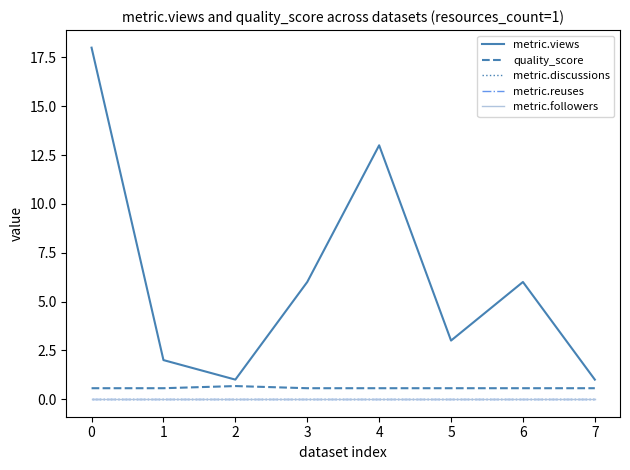

Is this an area chart (filled region under the line)?

No